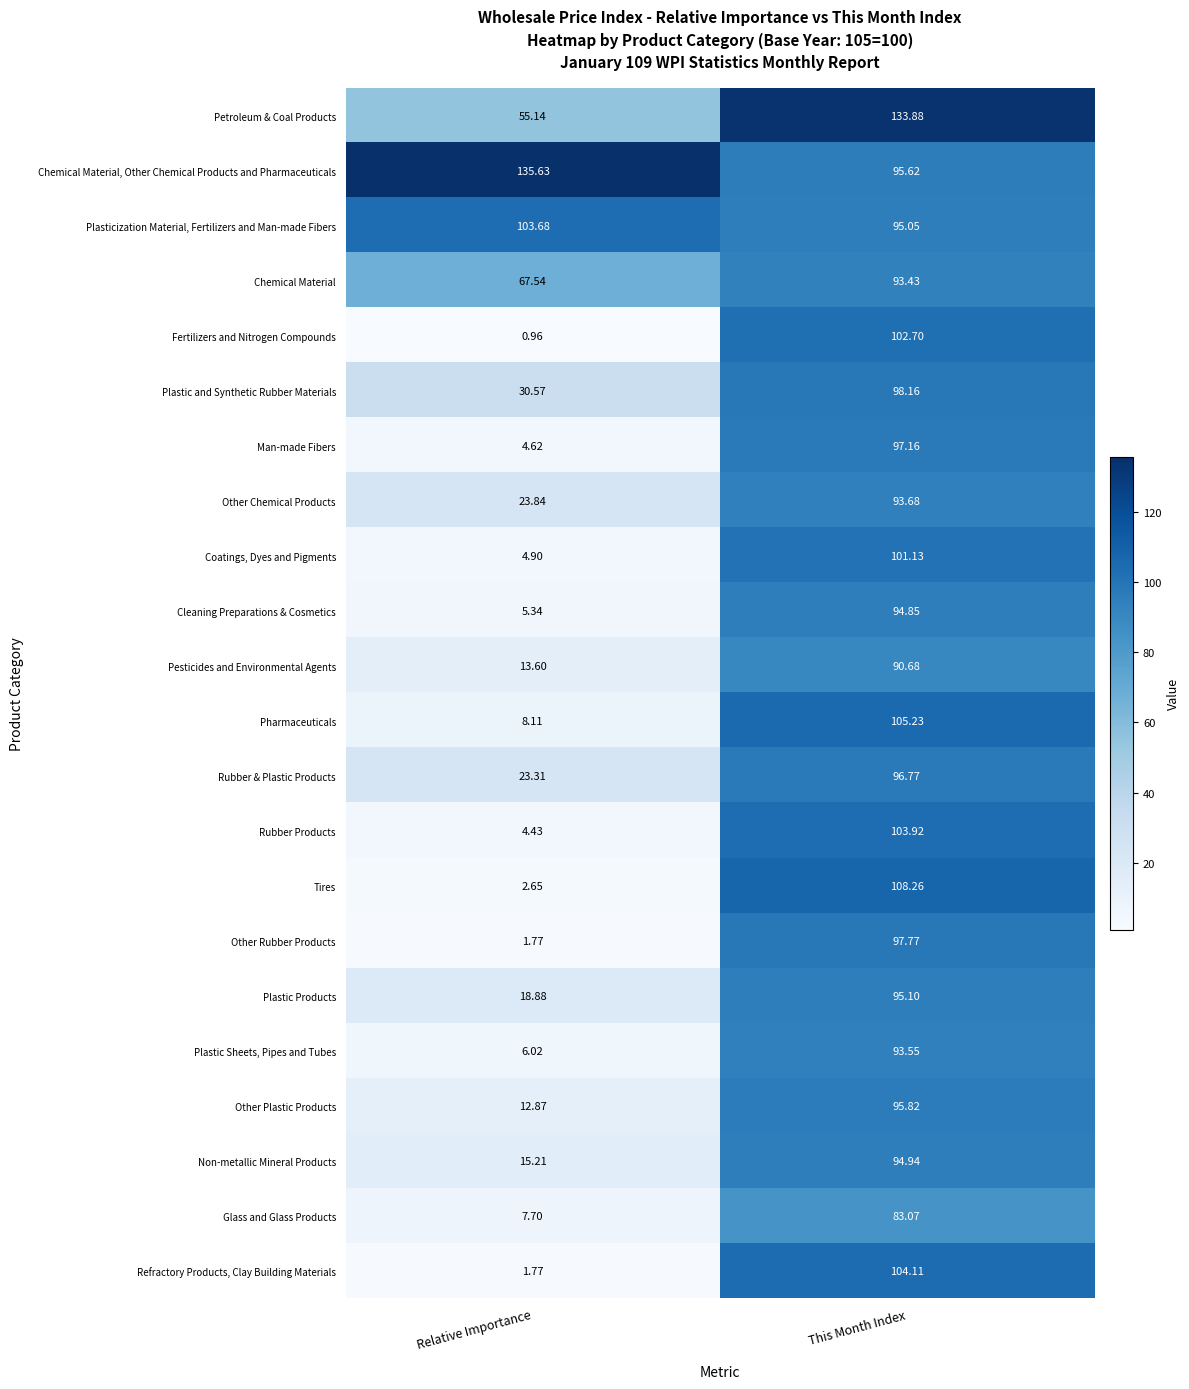

Which series has the largest range (max minus min)?

Tires